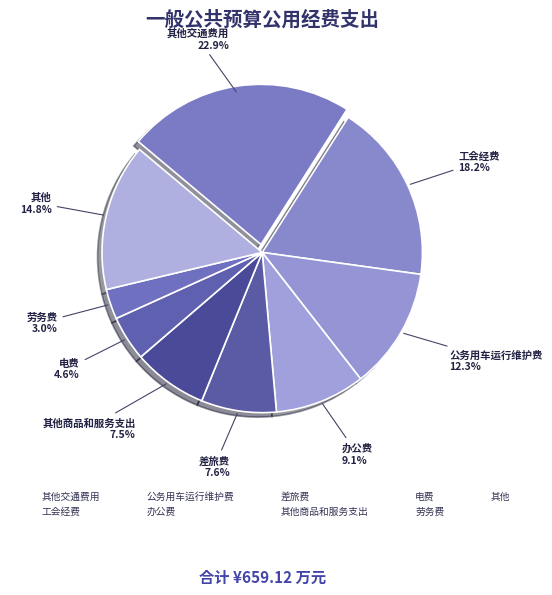

How many segments does this pie chart have?

9